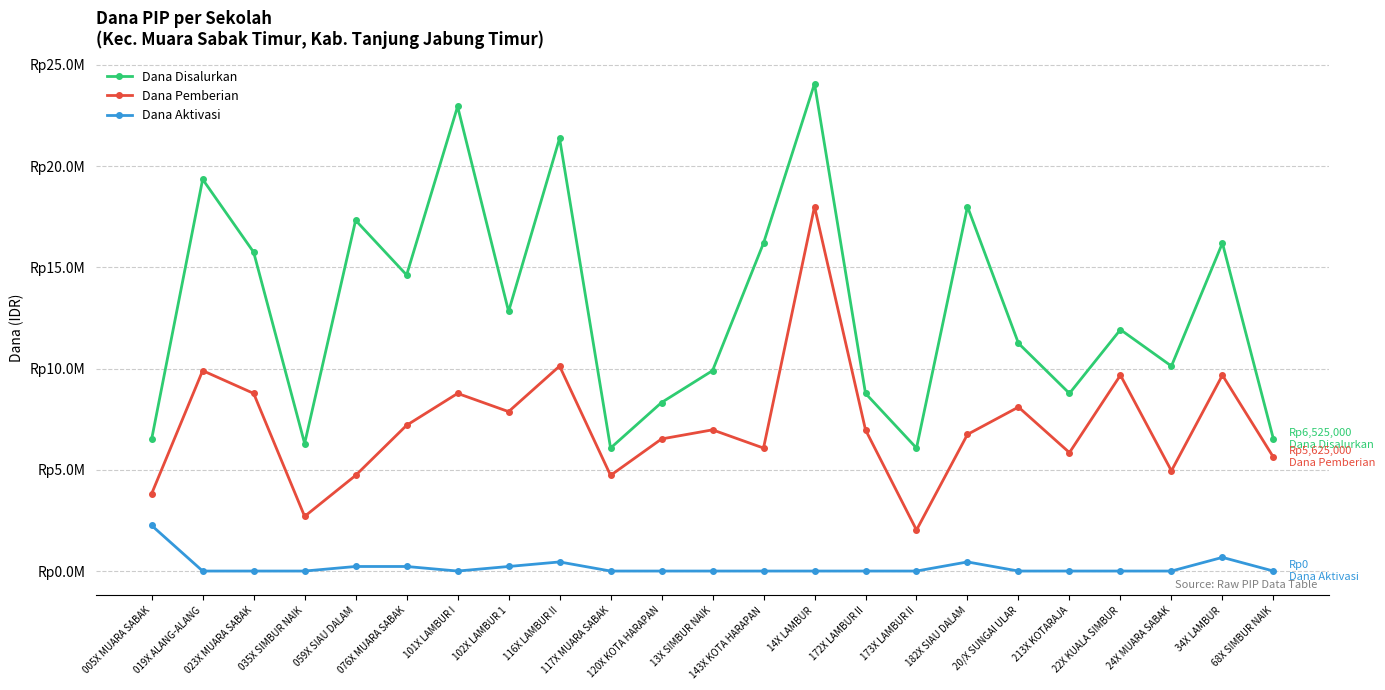

At which category is the sum across all series the highest?

14X LAMBUR